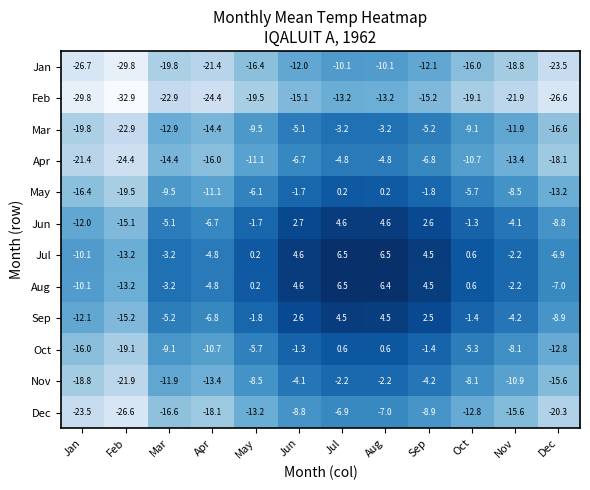

What is the average value of the Sep series?

-3.5